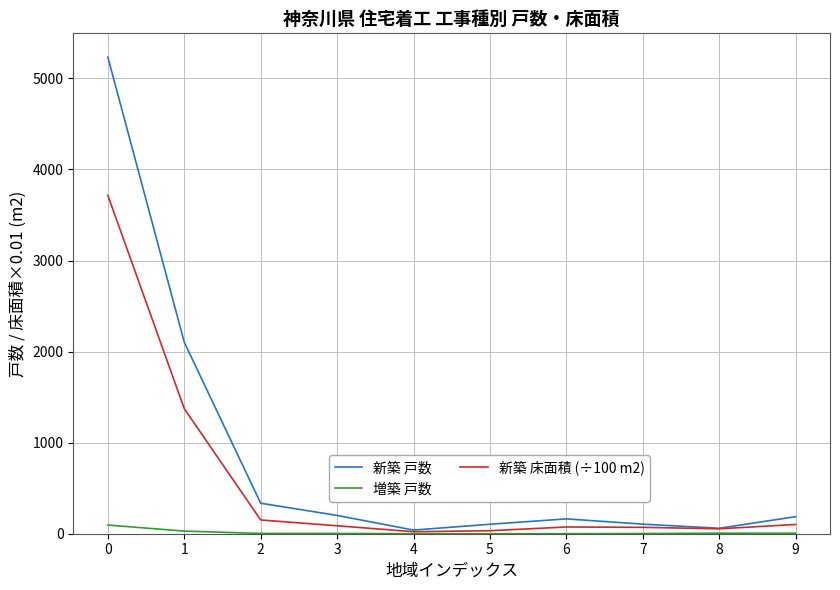

Rank the series by their maximum value, from lowest to highest.

増築 戸数, 新築 床面積 (÷100 m2), 新築 戸数